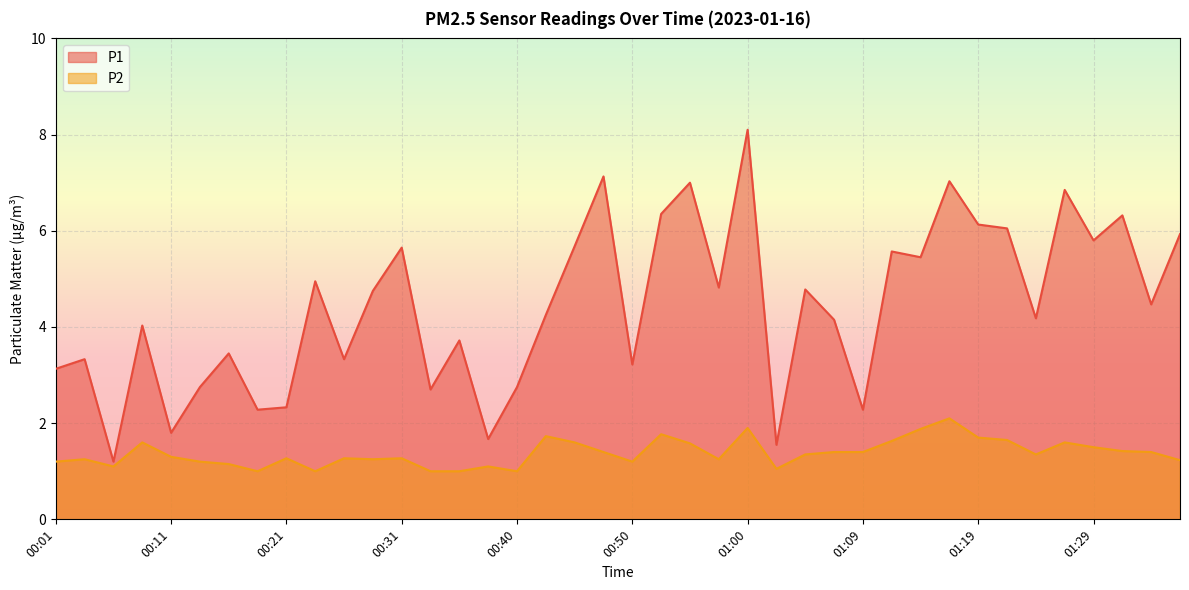

True or false: P1 has a value of 5.9 at 01:36.

True